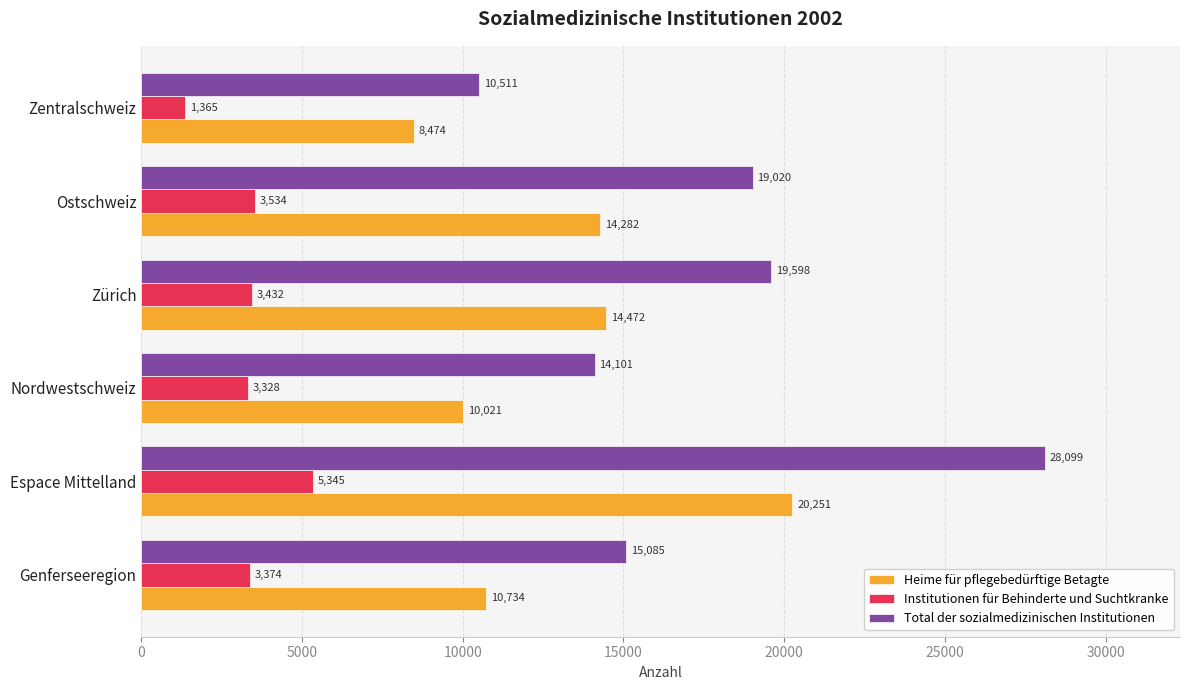

List the labels in order of Total der sozialmedizinischen Institutionen value, largest first.

Espace Mittelland, Zürich, Ostschweiz, Genferseeregion, Nordwestschweiz, Zentralschweiz